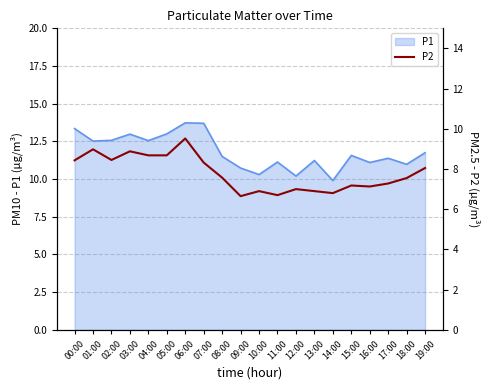

At which category does the chart reach its minimum across all series?

09:00